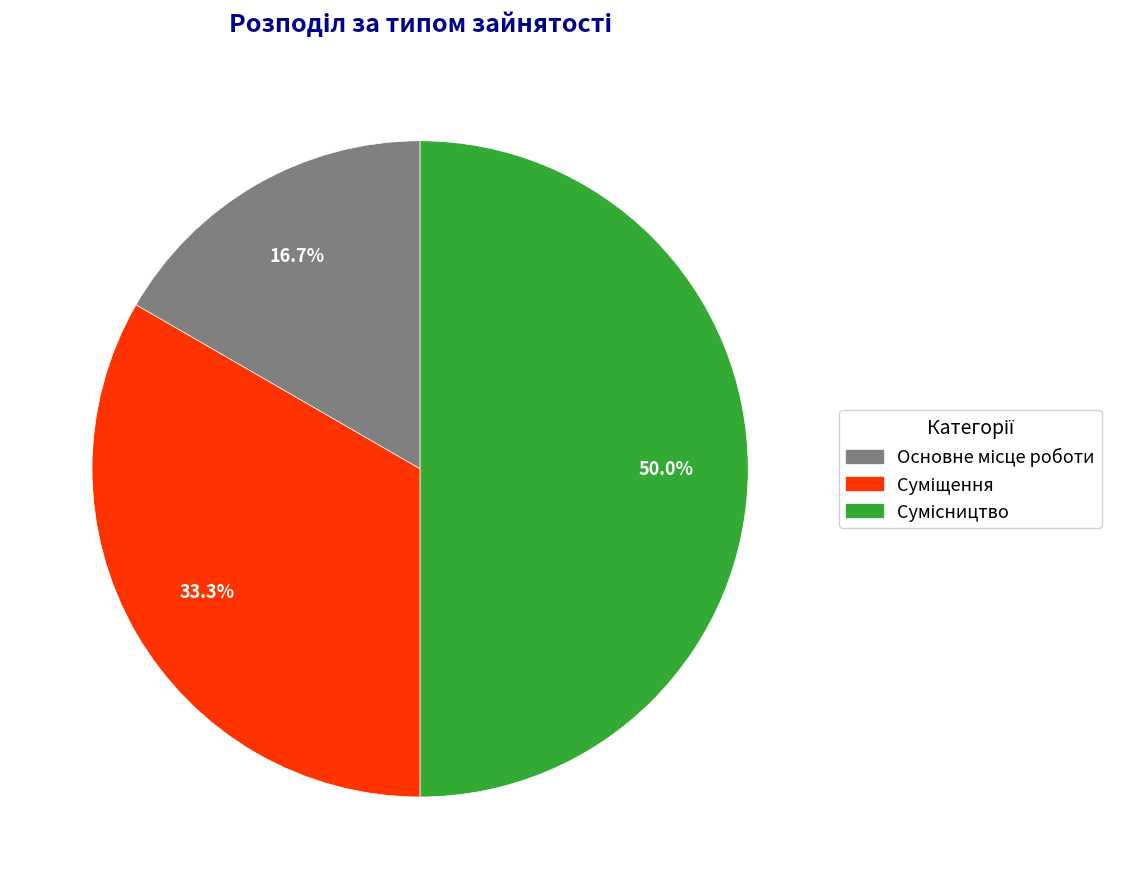

How many segments does this pie chart have?

3